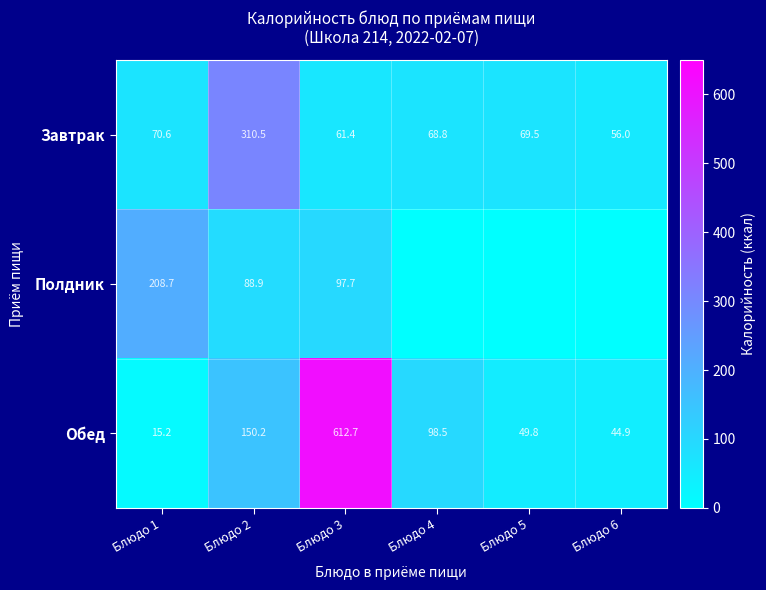

The Обед series shows 10.3 at Блюдо 1. True or false?

False